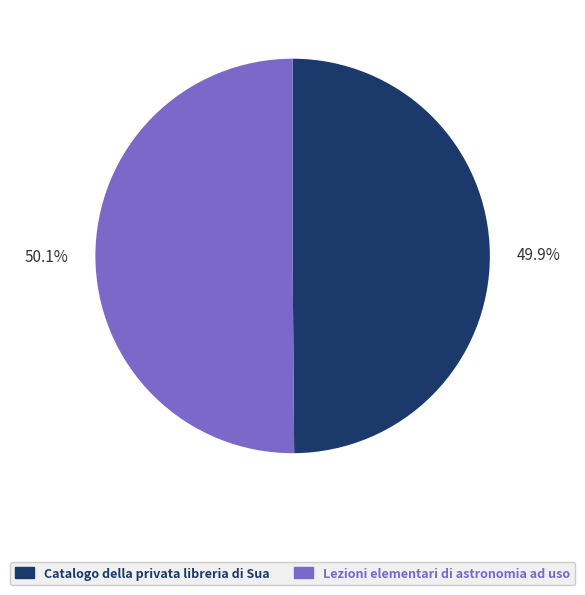

Approximately how many times larger is the value at Catalogo della privata libreria di Sua compared to Lezioni elementari di astronomia ad uso?

1.0